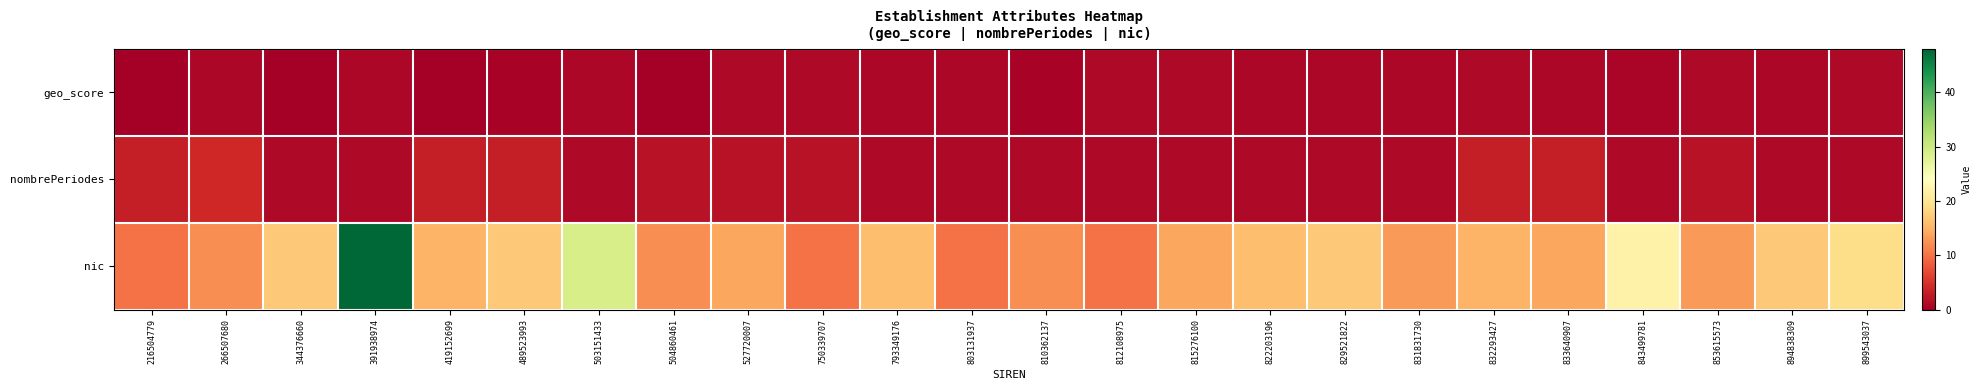

Which series changed the most between 503151433 and 894838309?

nic